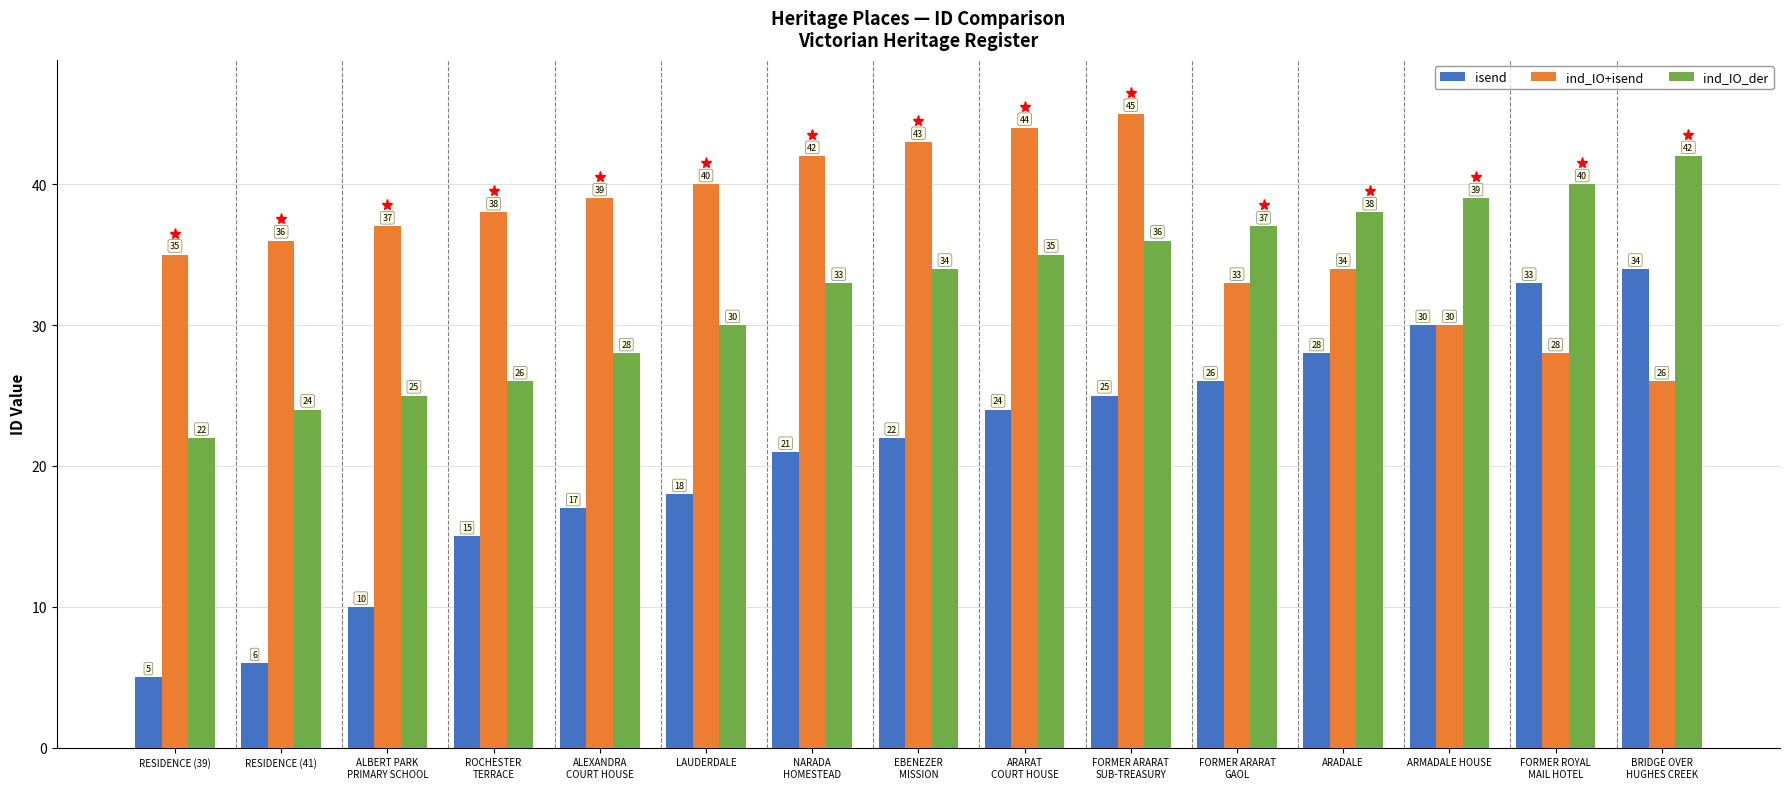

Reading left to right, extract all data points from this chart.

isend: 5	6	10	15	17	18	21	22	24	25	26	28	30	33	34
ind_IO+isend: 35	36	37	38	39	40	42	43	44	45	33	34	30	28	26
ind_IO_der: 22	24	25	26	28	30	33	34	35	36	37	38	39	40	42